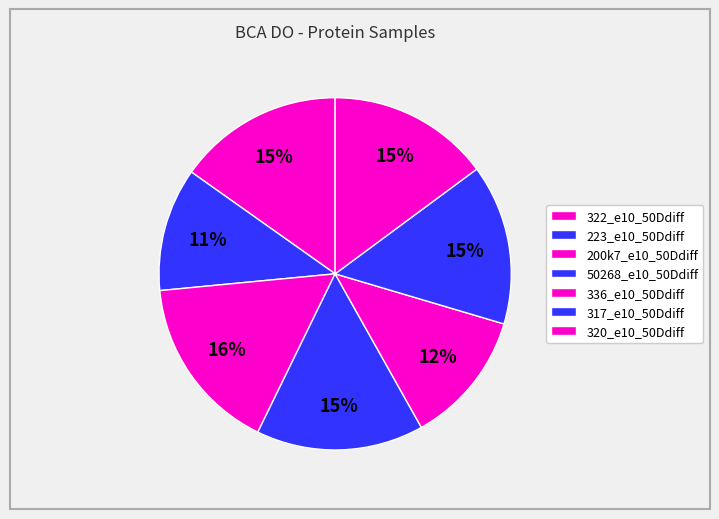

Count the number of slices in the pie.

7